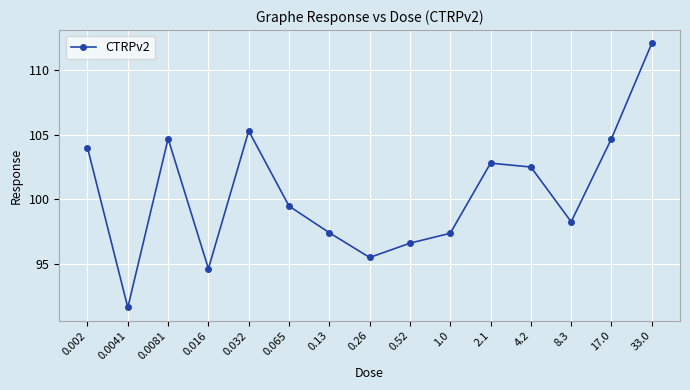

What position from the left is 0.065?

6